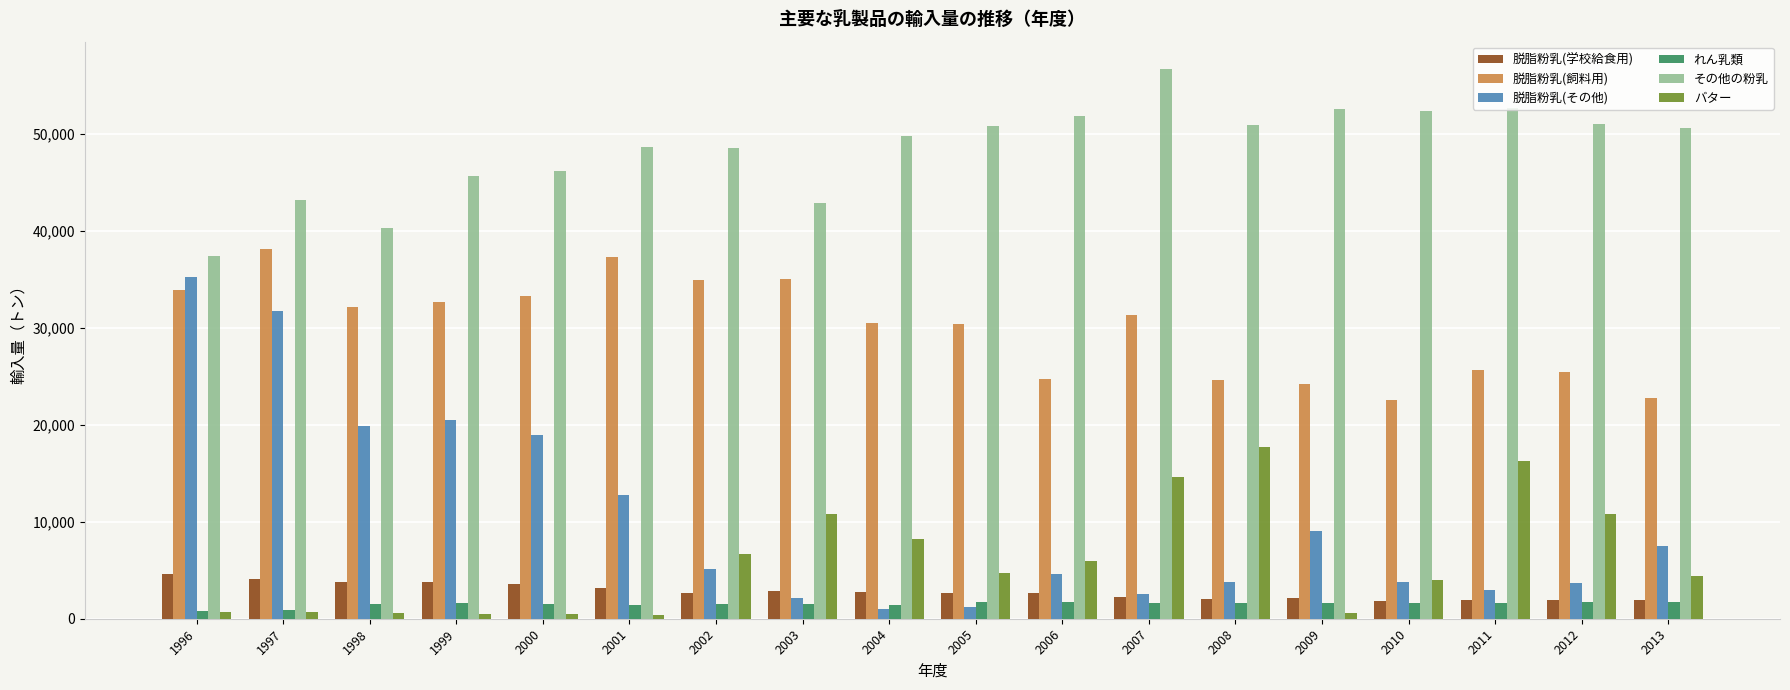

What is the difference between the second highest and minimum values in the バター series?

15875.4